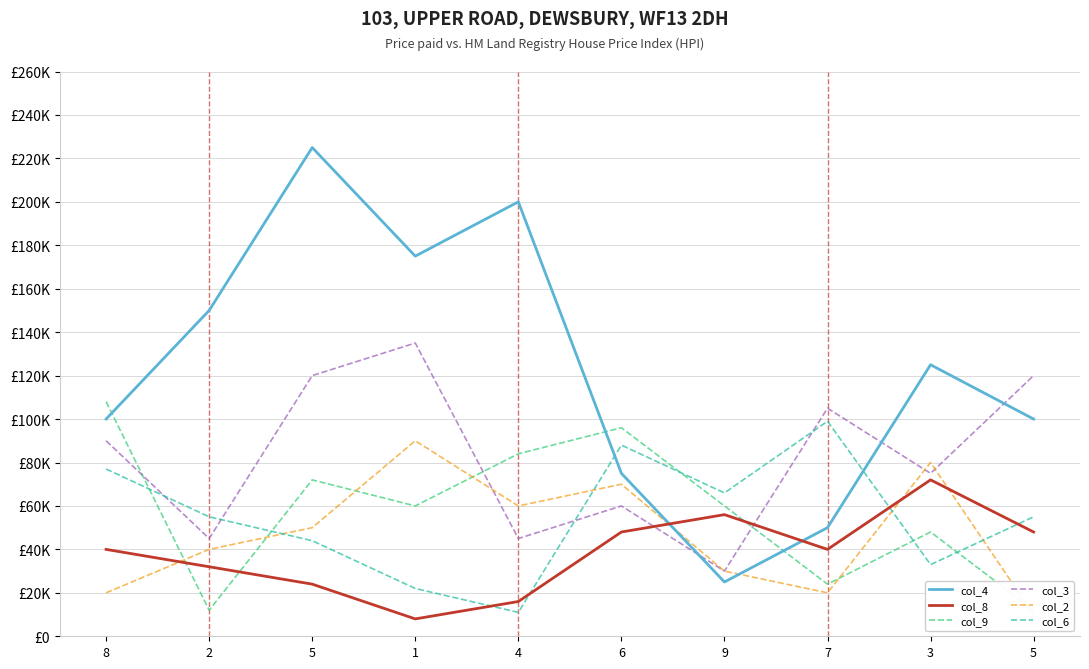

In col_8, how many points are lower than both neighbors (excluding endpoints)?

2